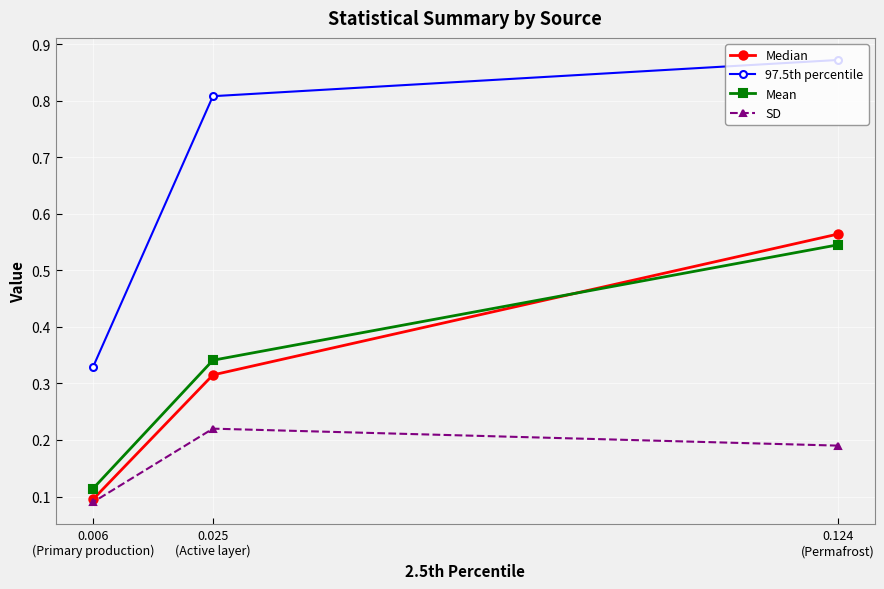

How many distinct data groups are displayed?

4